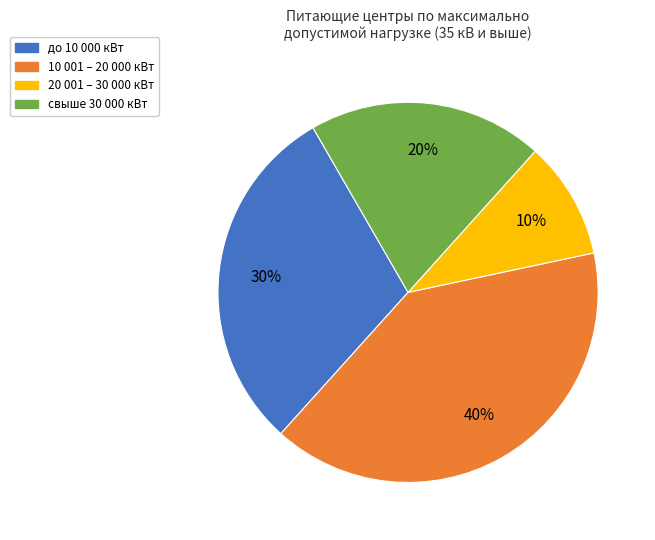

Does any single category account for the majority?

No